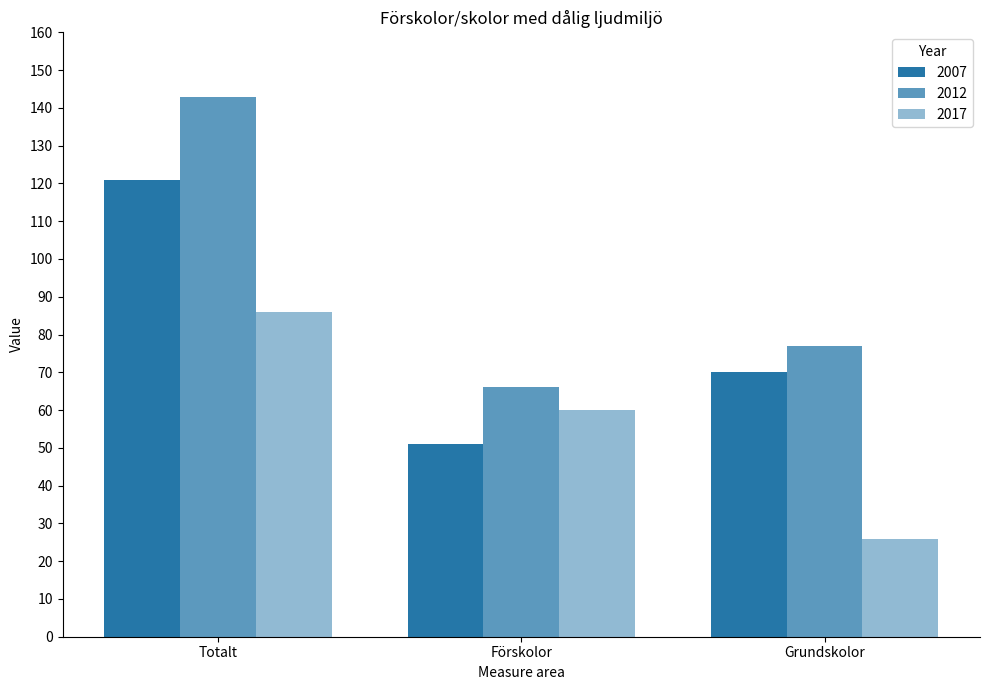

How many bars are there in total?

9